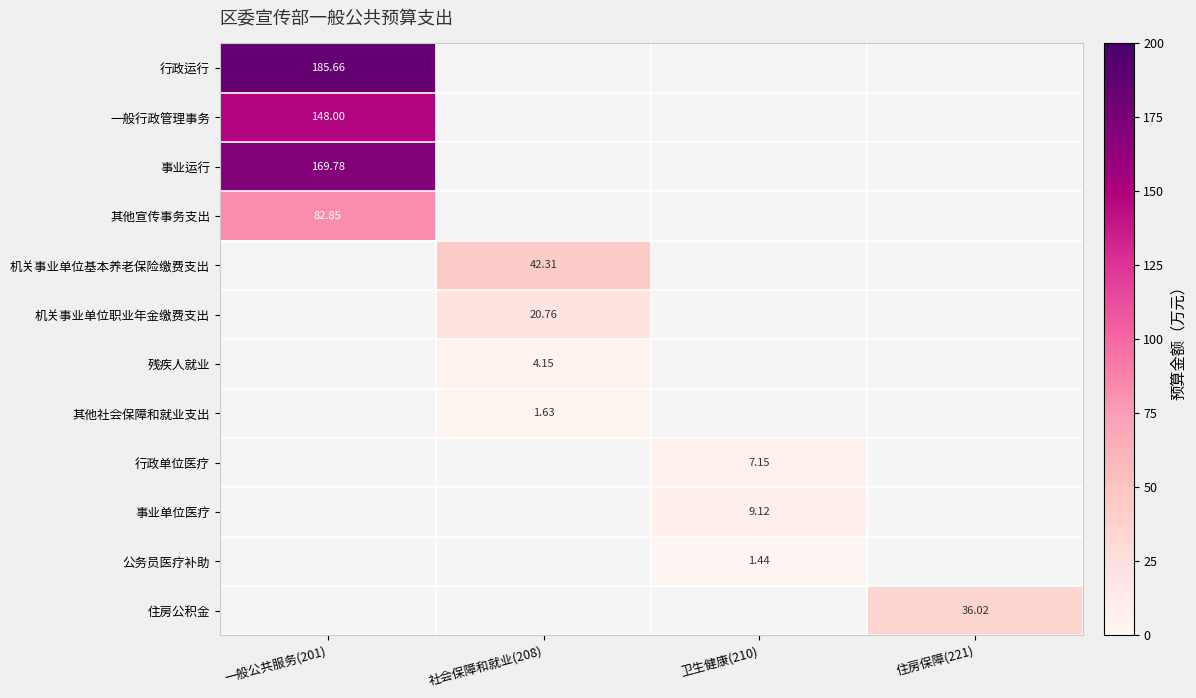

What is the minimum value shown in the chart?

1.4